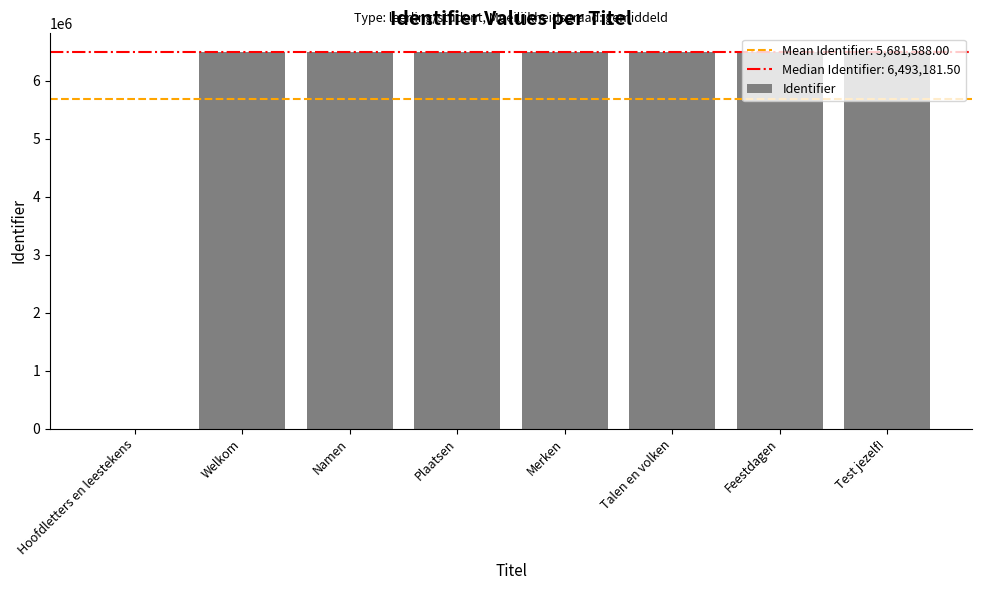

Which has a higher value, Plaatsen or Hoofdletters en leestekens?

Plaatsen